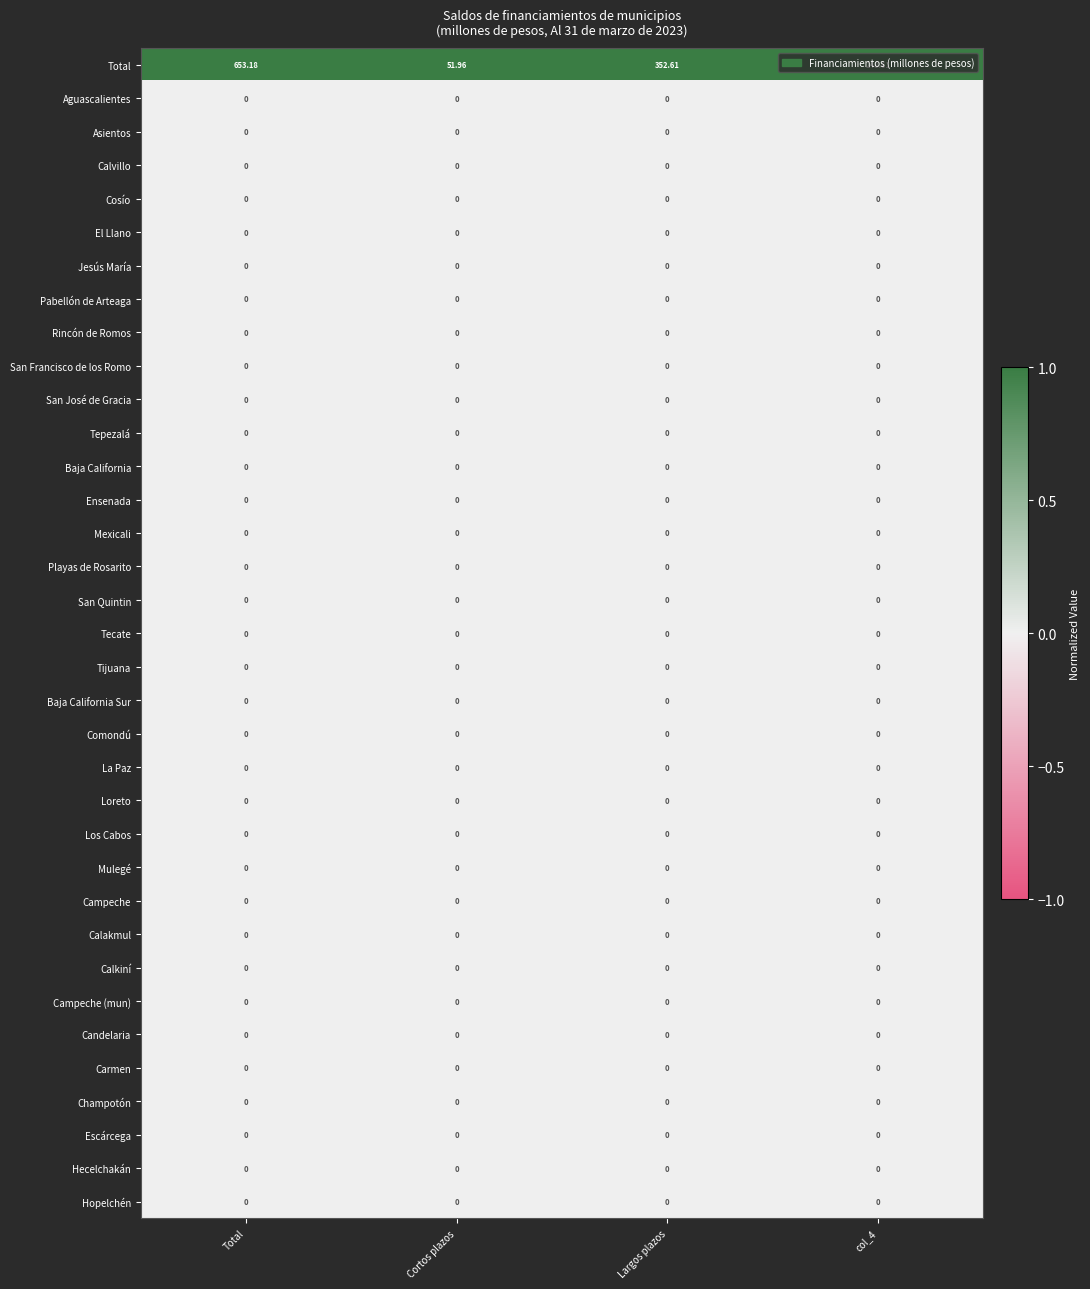

Which category has the highest value across all series?

Total